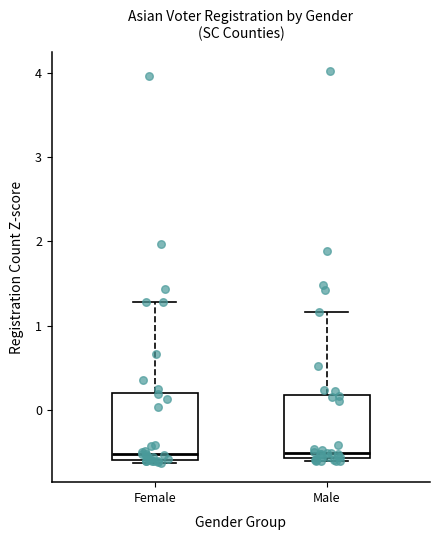

Reading left to right, read every box against the y-axis: the position of its median line, the range the box covers, and the ends of its whiskers. The values are not printed on the chart, so give them approximately, as read against the axis.

Female: median -0.5, box -0.6 to 0.2, whiskers -0.6 (just below the box's lower edge) to 1.3
Male: median -0.5, box -0.6 to 0.2, whiskers -0.6 (just below the box's lower edge) to 1.2